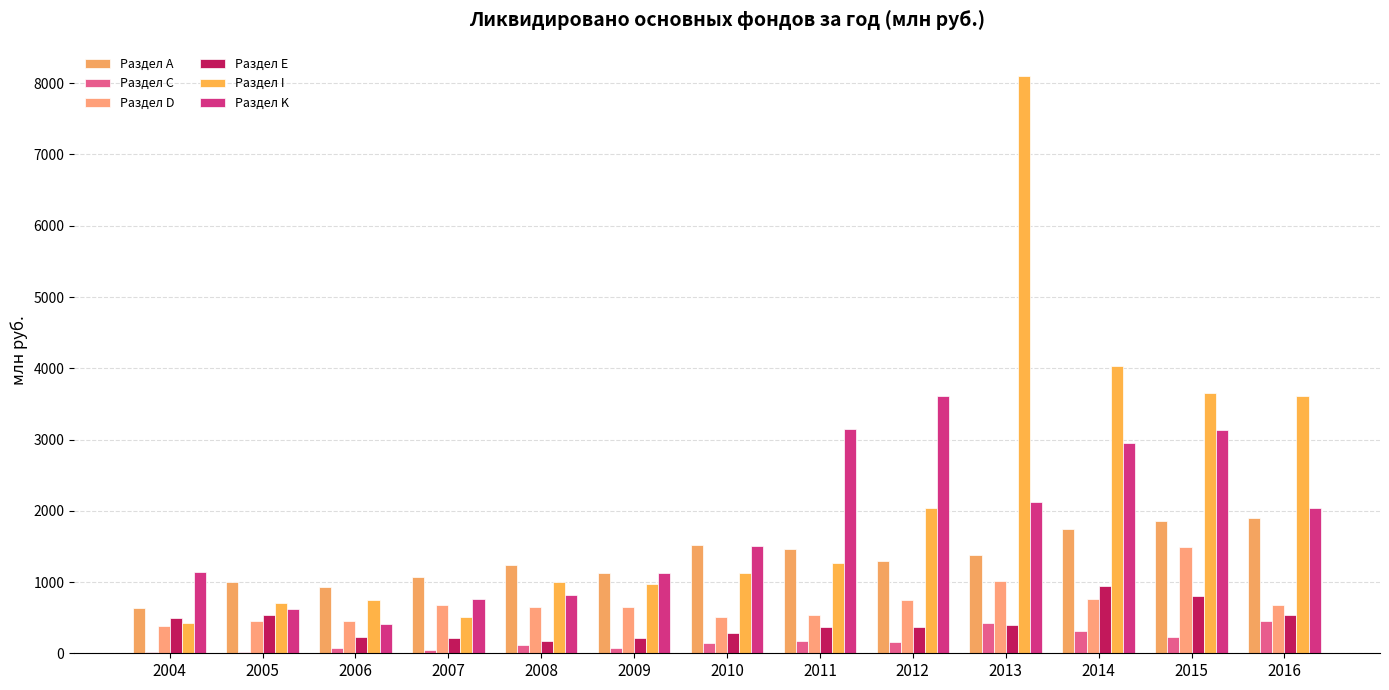

What is the total value across all series at 2006?

2851